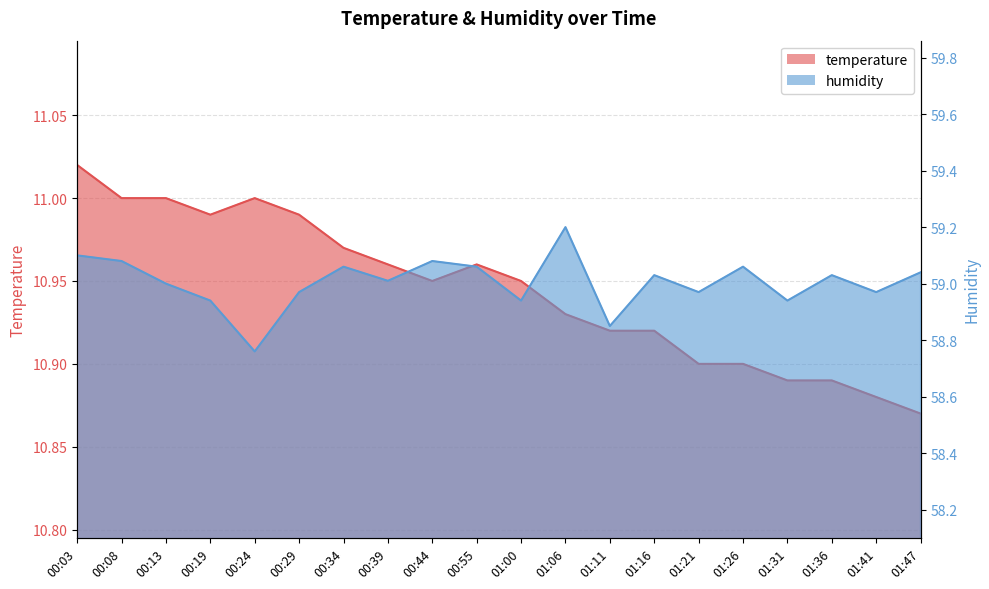

Which series has the largest total across all categories?

humidity